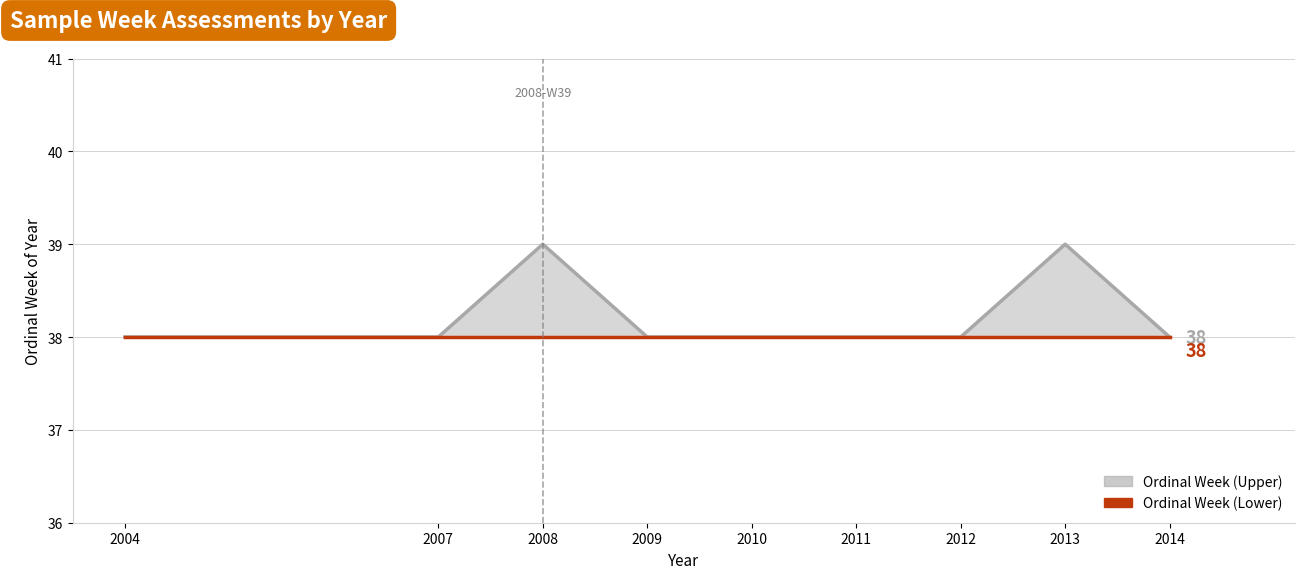

Reading right to left, extract all data points from this chart.

Ordinal Week (Upper): 38	39	38	38	38	38	39	38	38
Ordinal Week (Lower): 38	38	38	38	38	38	38	38	38